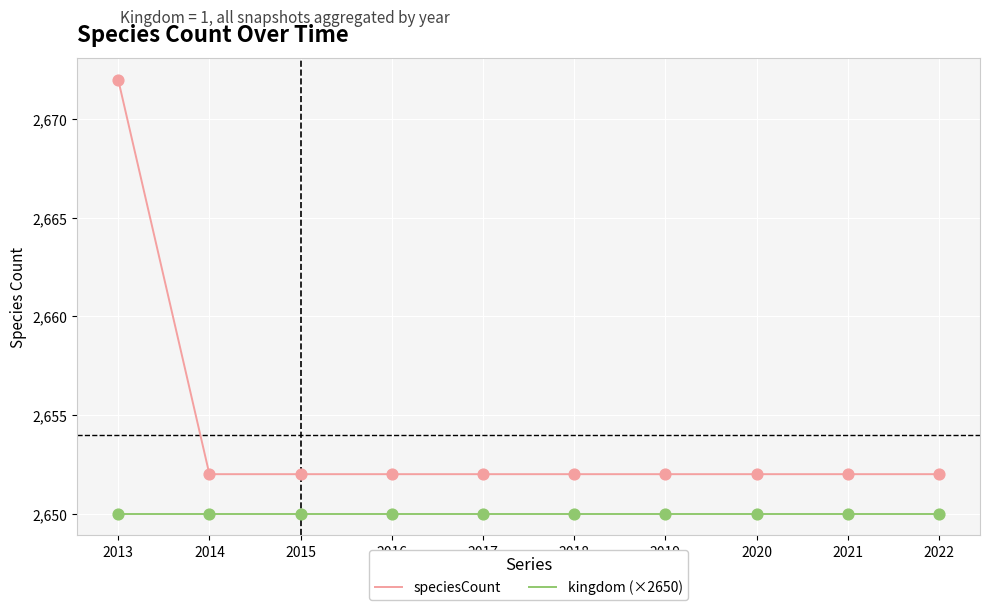

What are all the series names shown in the legend?

speciesCount, kingdom (×2650)